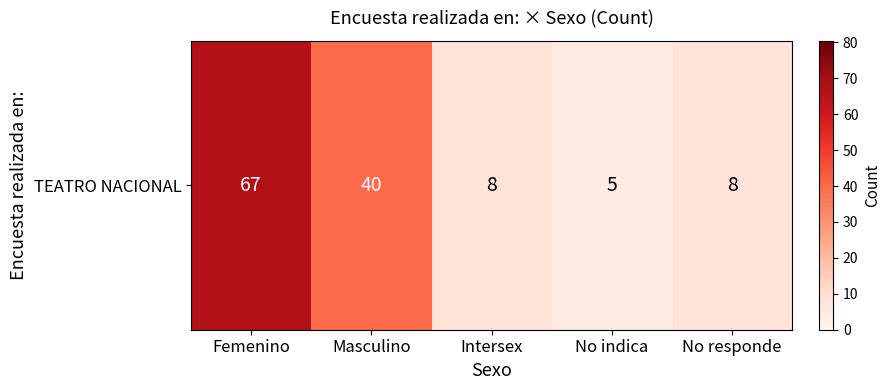

Which has a higher value, Masculino or No indica?

Masculino